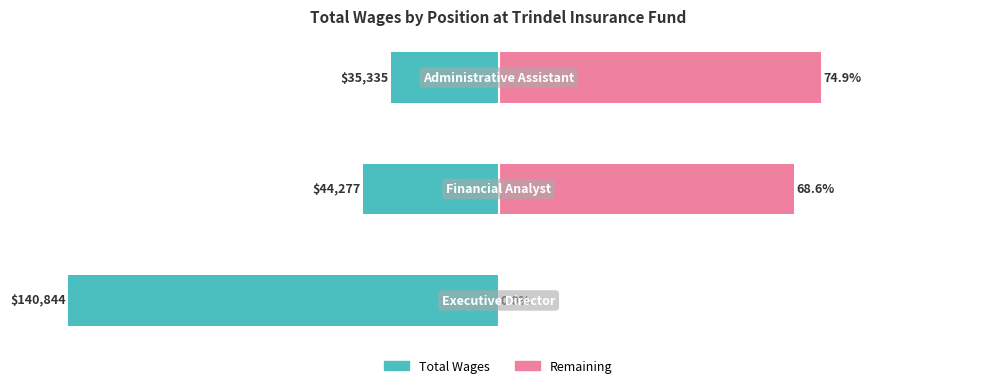

How many bars are there in total?

6